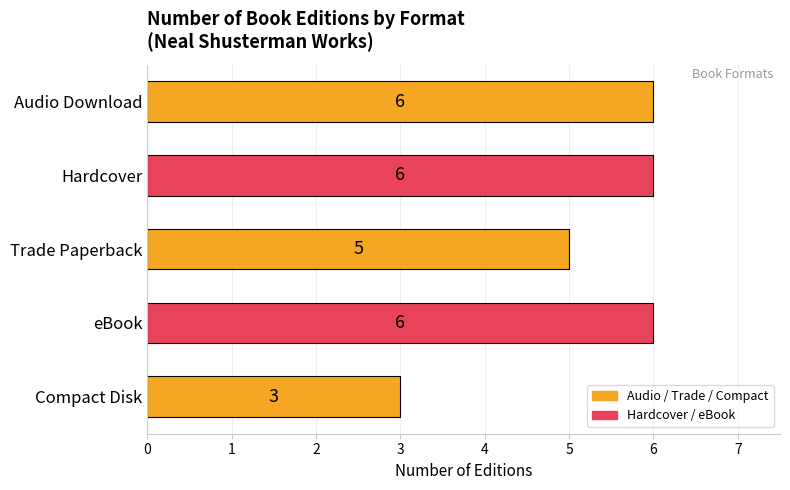

Approximately how many times larger is the value at Hardcover compared to eBook?

1.0